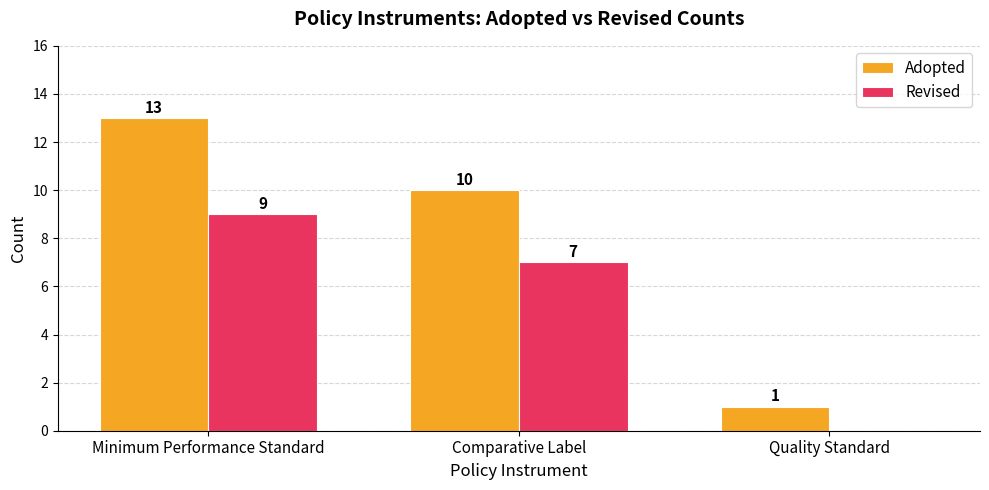

Which series has the widest spread of values?

Adopted